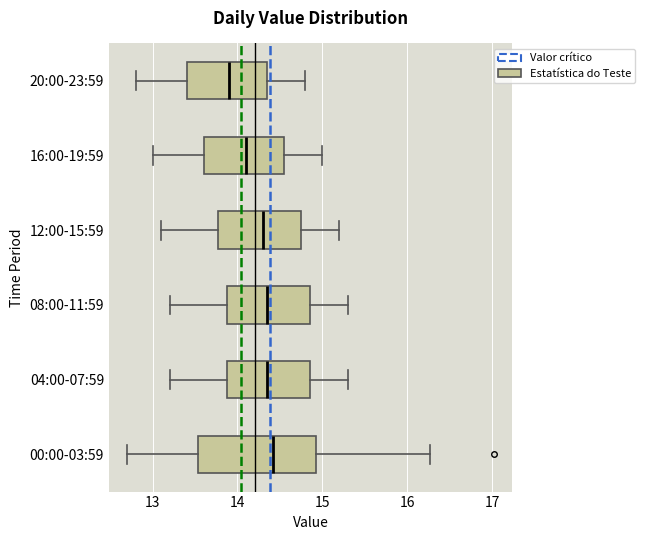

Which box is the widest, from its left edge to its right edge?

00:00-03:59